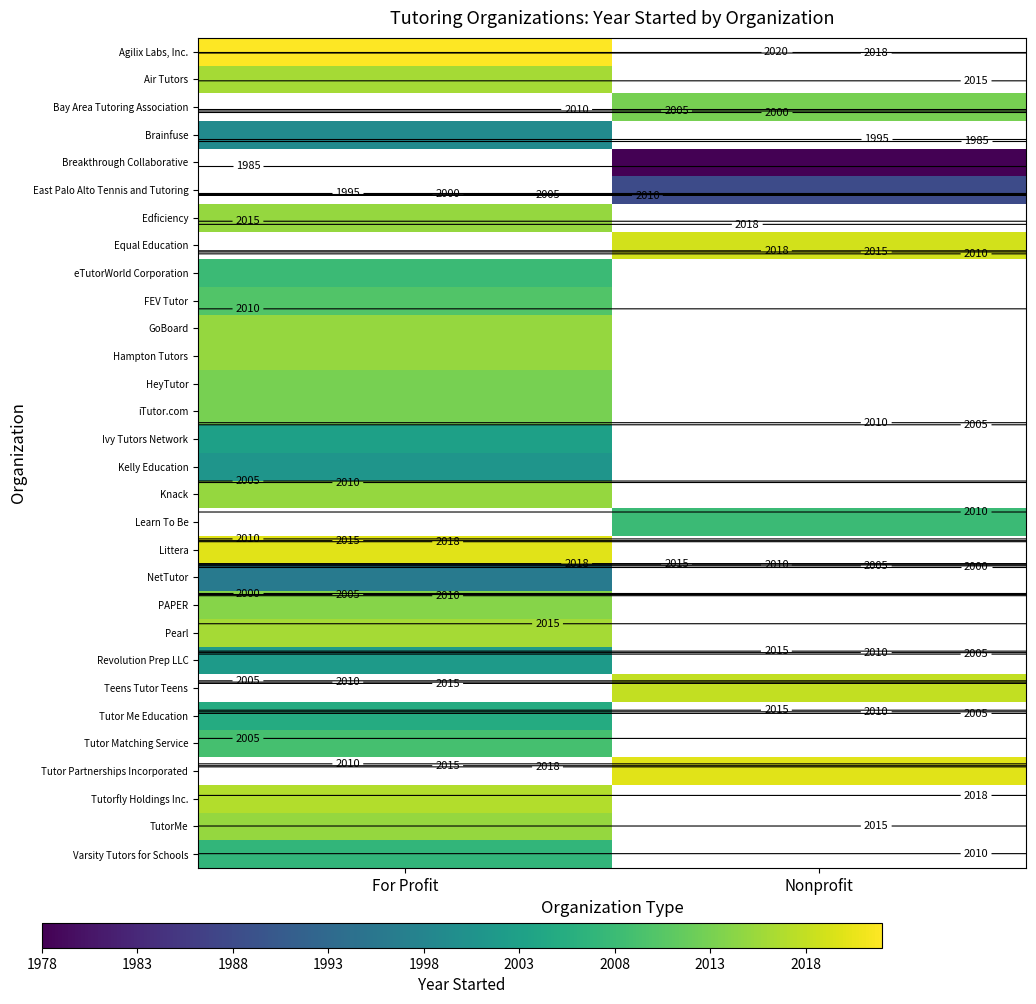

Rank the series by their maximum value, from lowest to highest.

Air Tutors, Bay Area Tutoring Association, Brainfuse, Breakthrough Collaborative, East Palo Alto Tennis and Tutoring, Revolution Prep LLC, Ivy Tutors Network, Varsity Tutors for Schools, Edficiency, Equal Education, NetTutor, Kelly Education, Tutor Me Education, eTutorWorld Corporation, Tutor Matching Service, FEV Tutor, HeyTutor, iTutor.com, PAPER, GoBoard, Hampton Tutors, Knack, TutorMe, Pearl, Littera, Agilix Labs, Inc., Learn To Be, Teens Tutor Teens, Tutor Partnerships Incorporated, Tutorfly Holdings Inc.